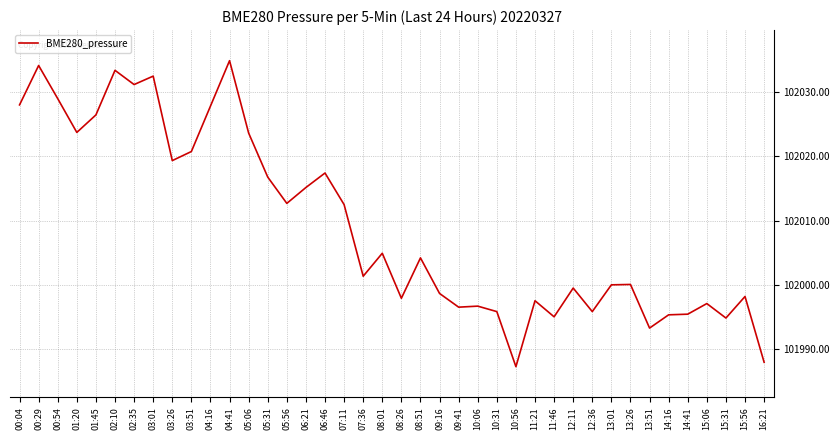

What is the ratio of the value at 16:21 to the value at 04:41?

1.0